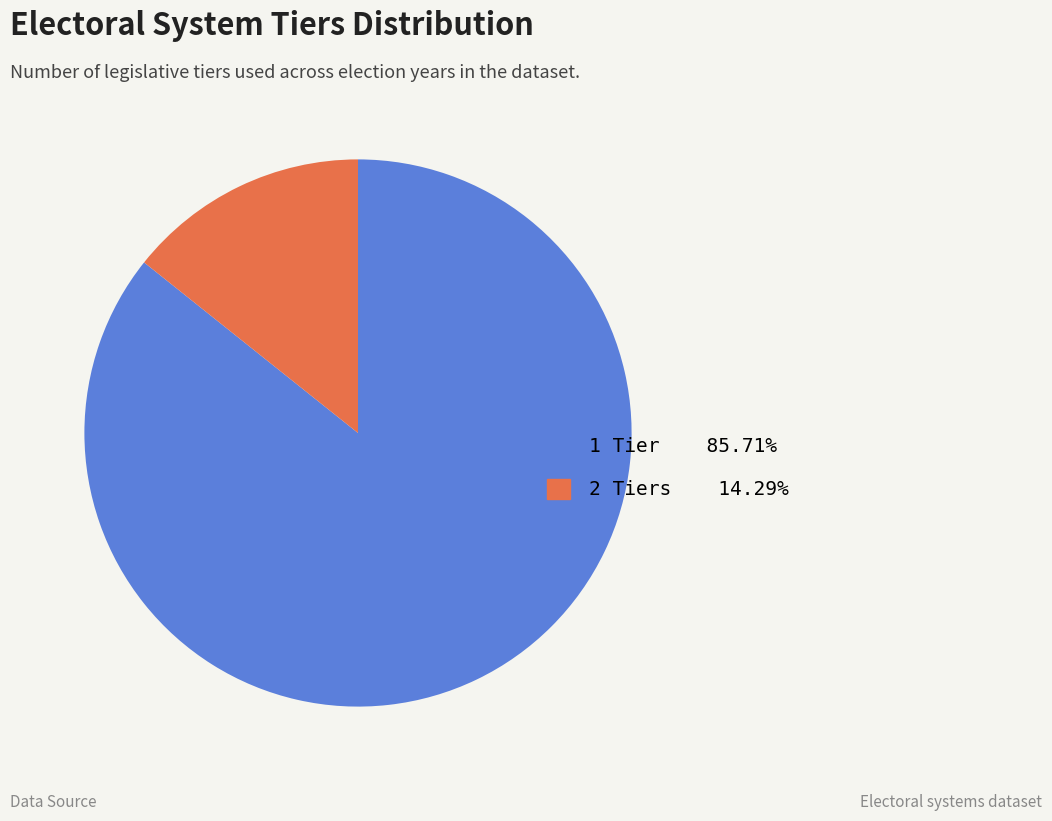

Is there any slice that represents more than half of the pie?

Yes